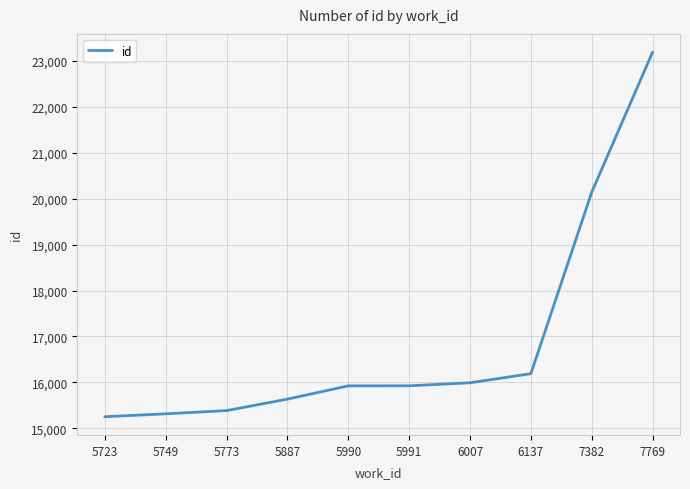

The value at 6007 is 9475. True or false?

False